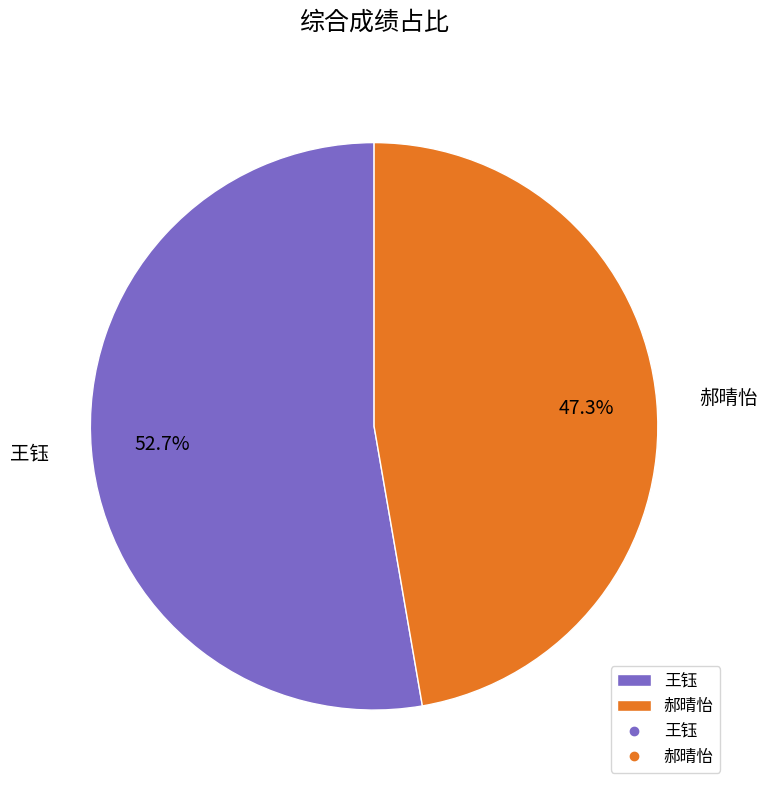

Rank the categories by value from lowest to highest.

郝晴怡, 王钰